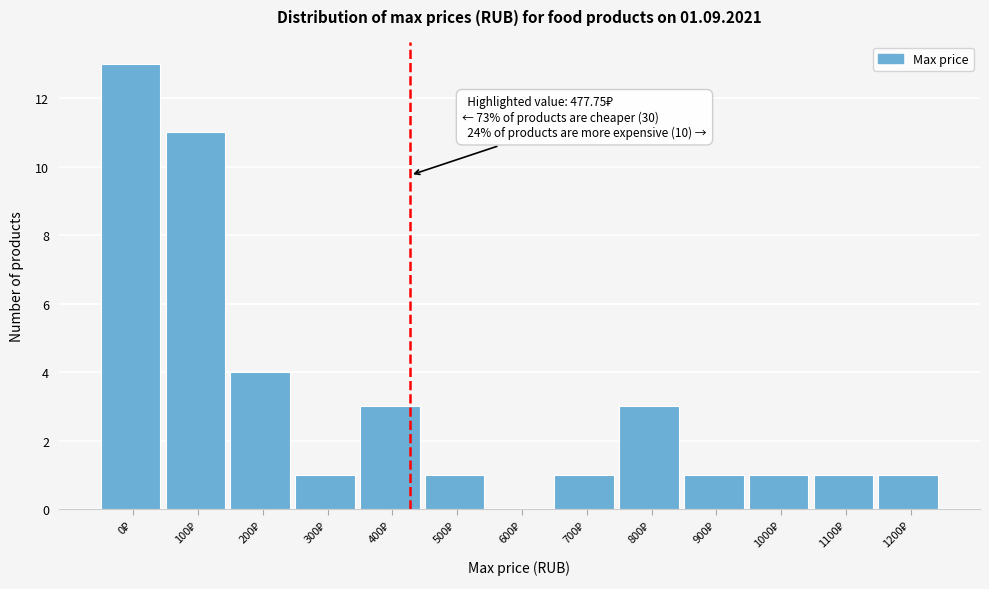

What is the sum of all values?

41